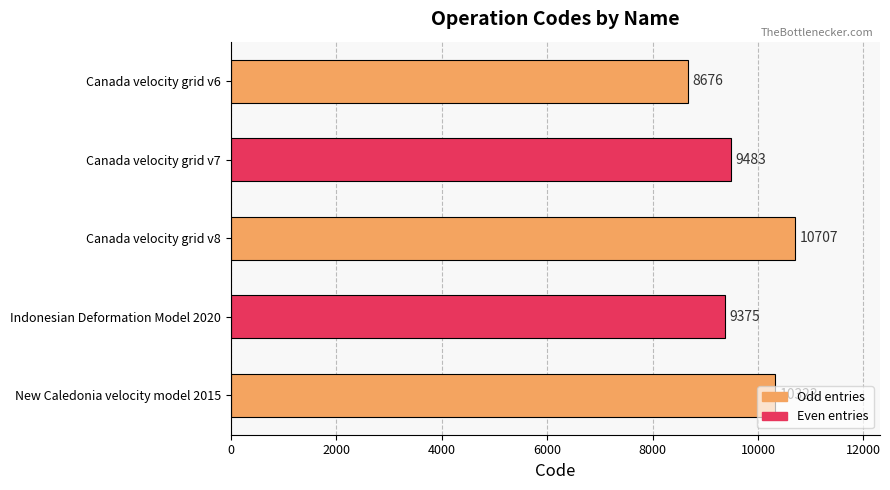

At which label is the value closest to 9691?

Canada velocity grid v7